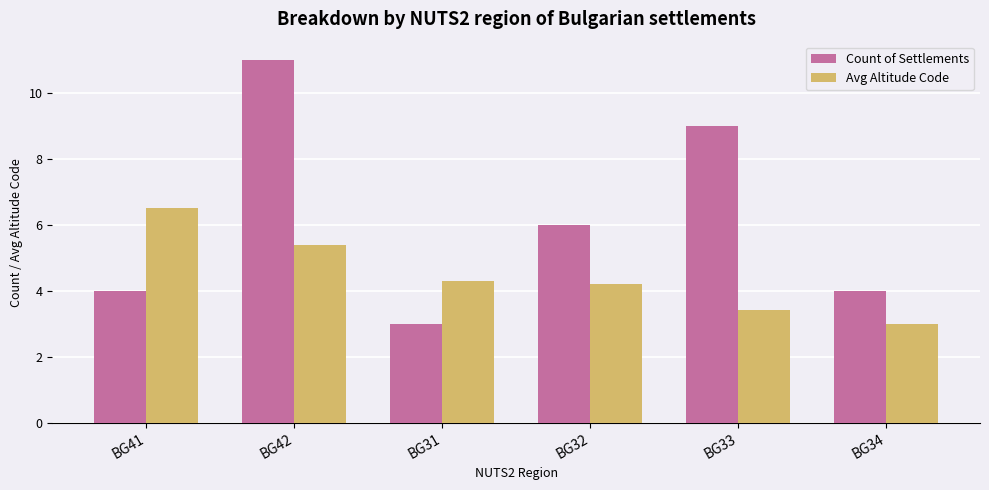

What is the spread (max minus min) of values at BG42?

5.6